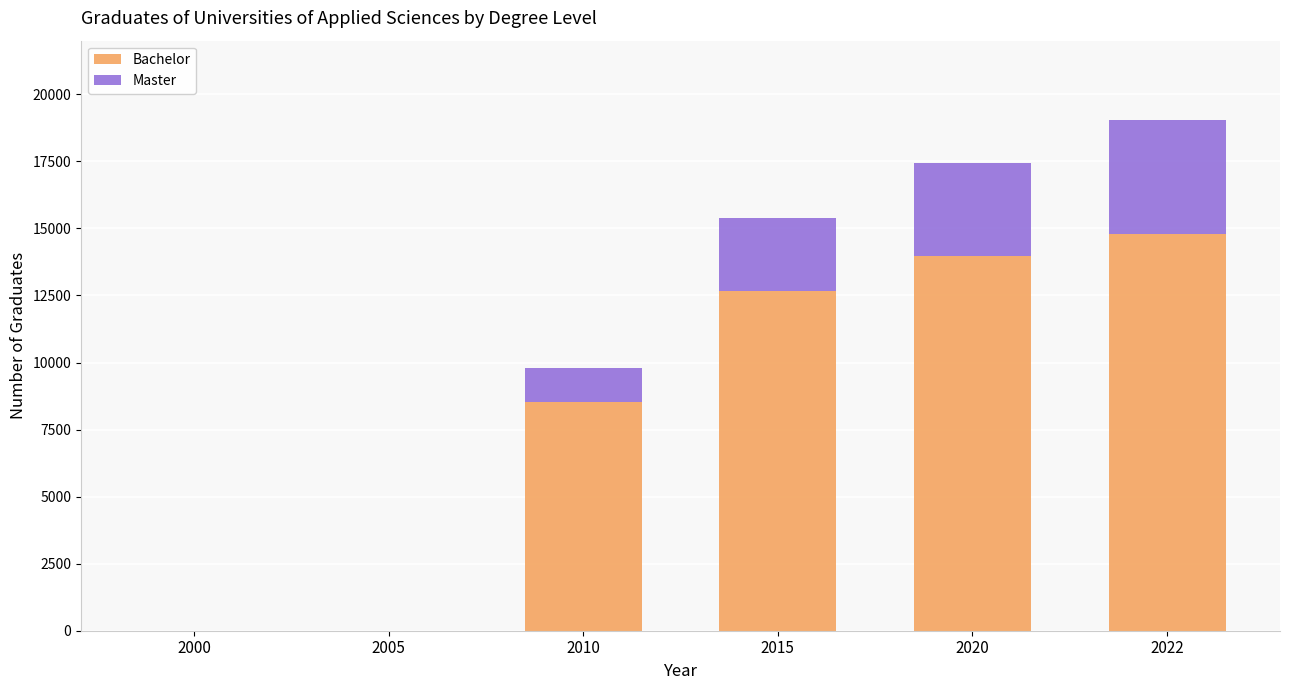

What is the sum of the Bachelor values at 2020 and 2022?

28757